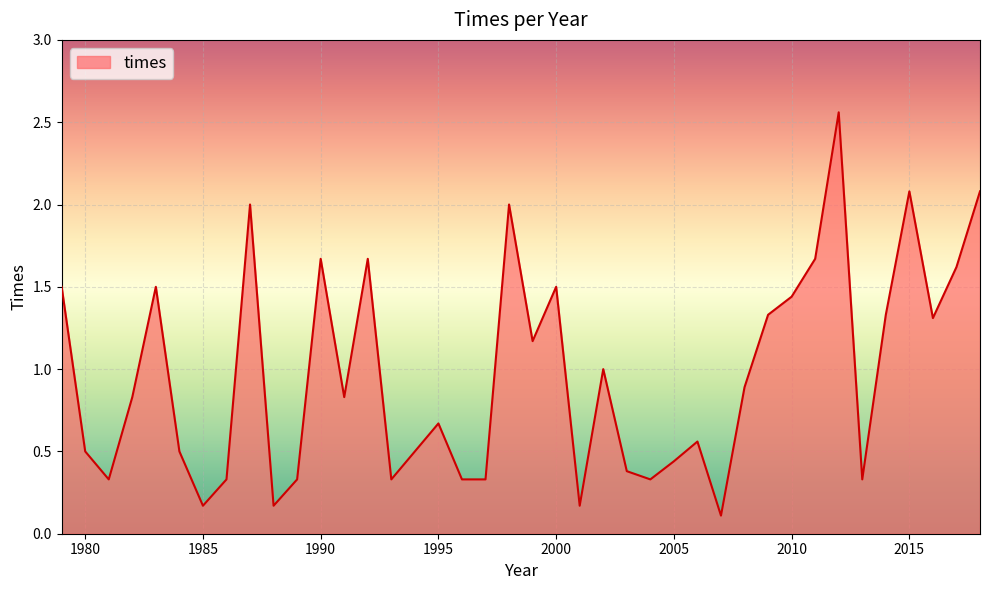

Does the chart have visible grid lines?

Yes